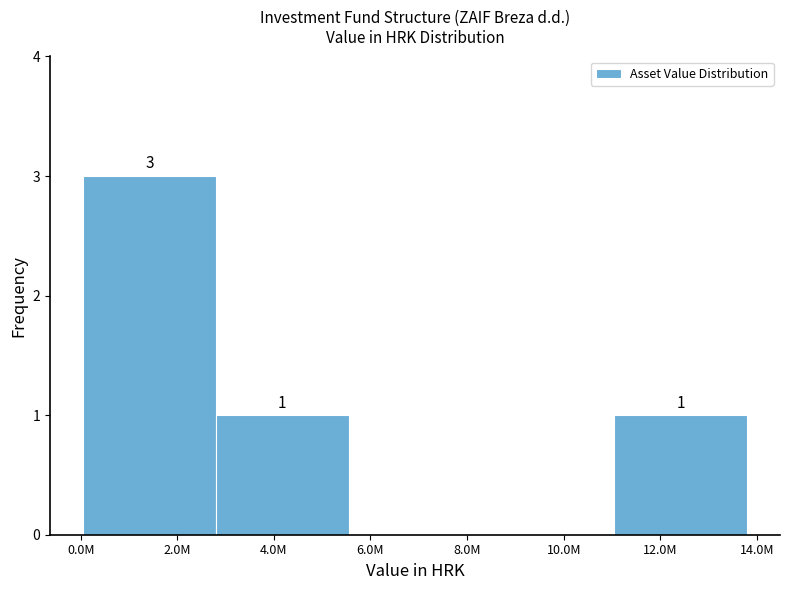

Reading right to left, what are all the values shown in this chart?

12.0M=1	10.0M=0	6.0M=0	4.0M=1	2.0M=3